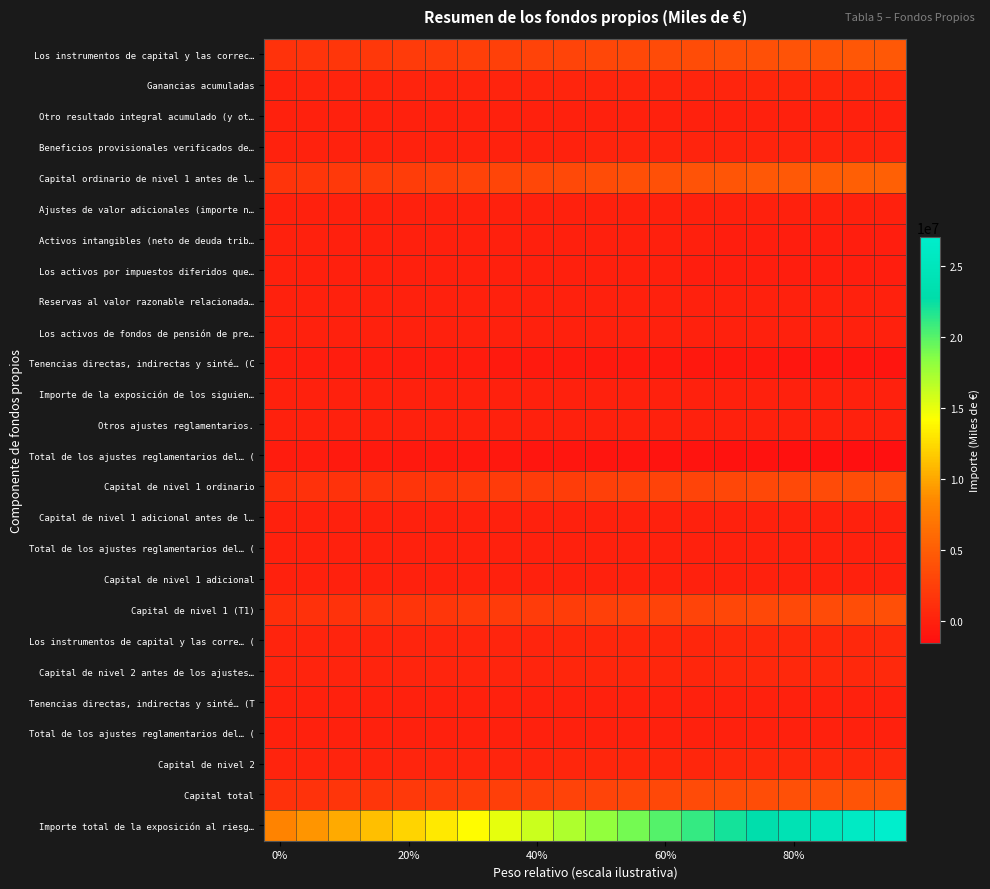

What is the minimum value shown in the chart?

-1533160.5